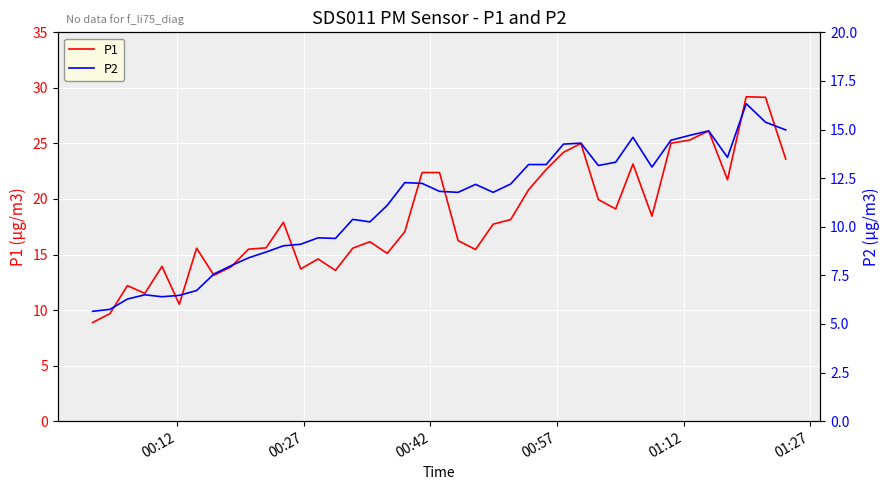

What is the difference between the maximum and minimum values in the P2 series?

10.7